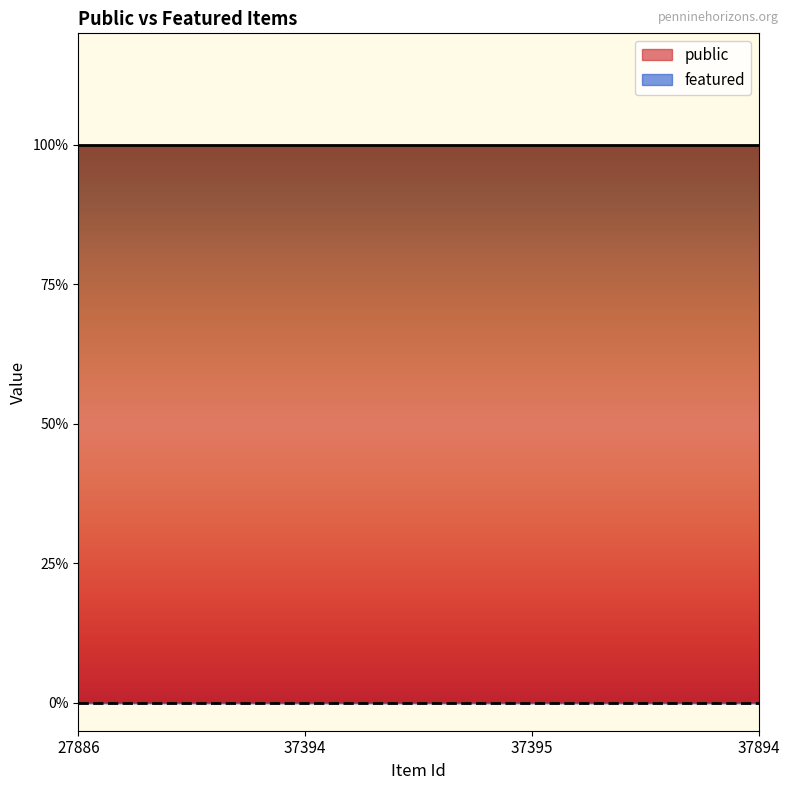

Is the value of public at 37394 greater than the value of featured at 37394?

Yes